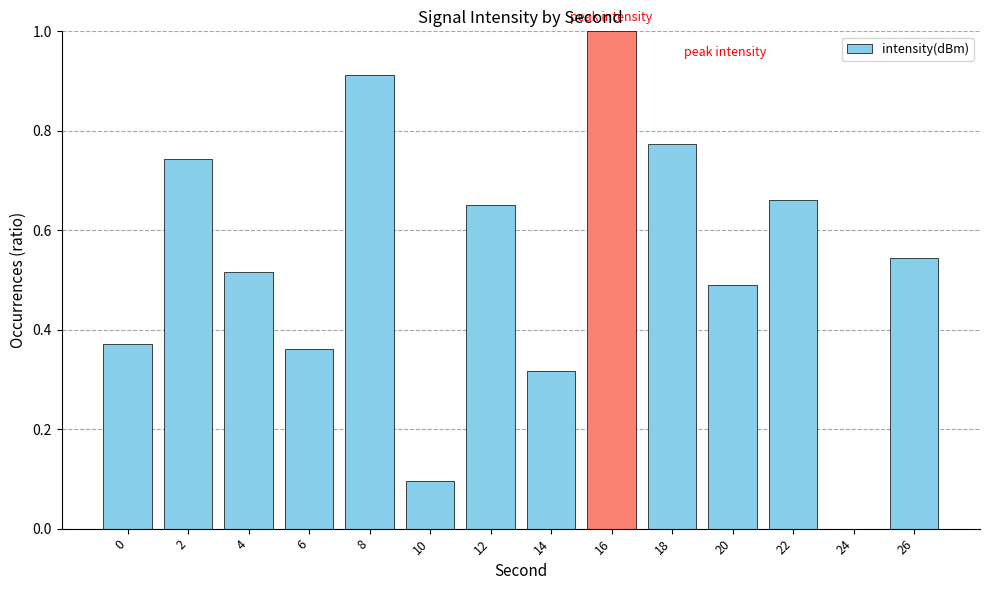

What is the change in value from 0 to 16?

+0.6